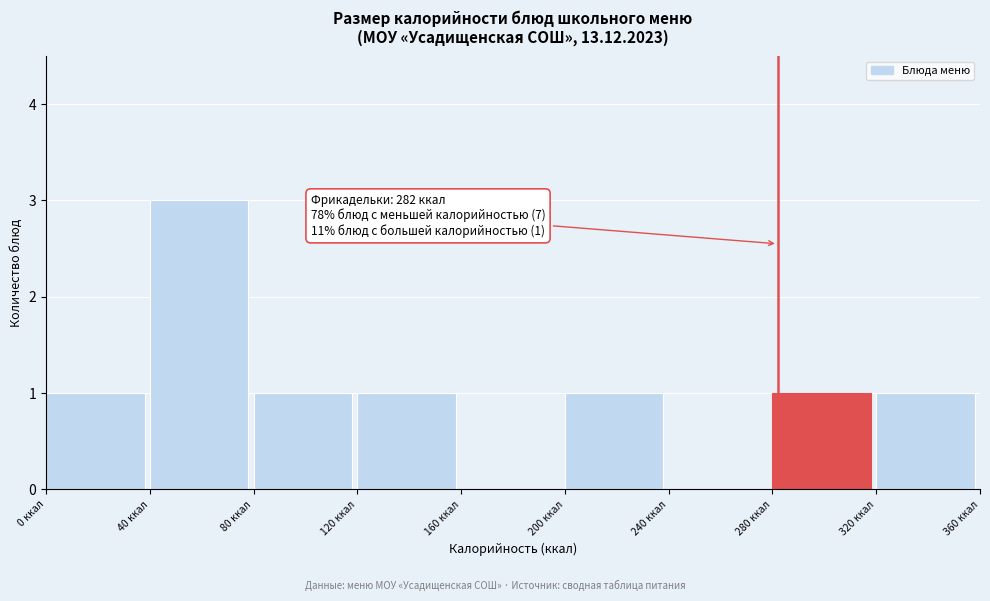

Which range on the x-axis has the tallest bar?

40 to 80